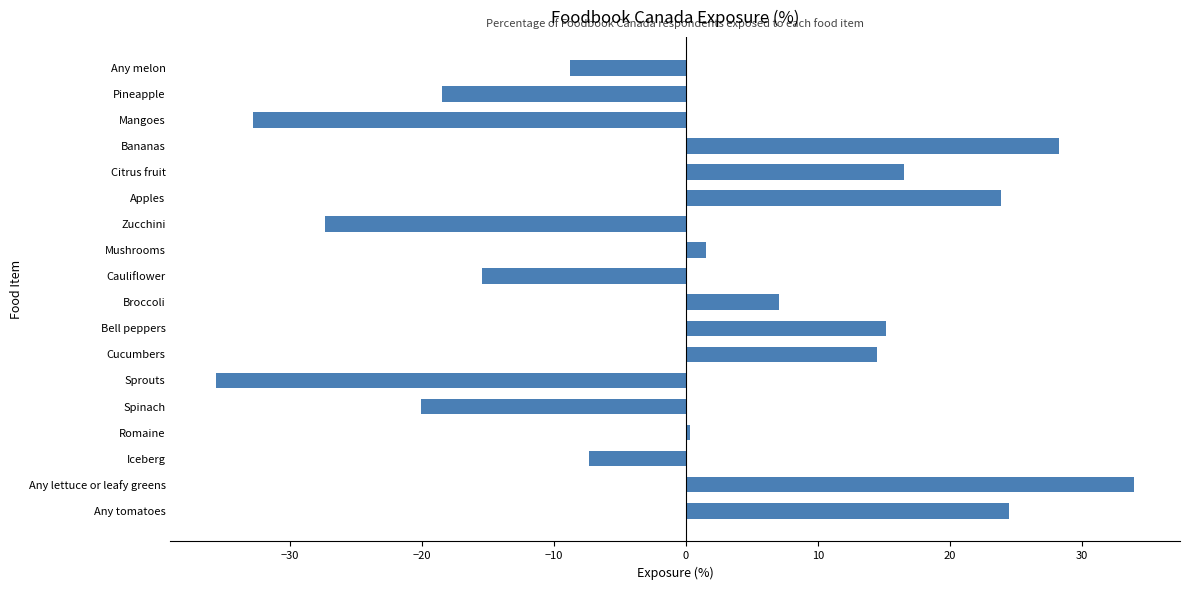

Which category has the highest value across all series?

Any lettuce or leafy greens